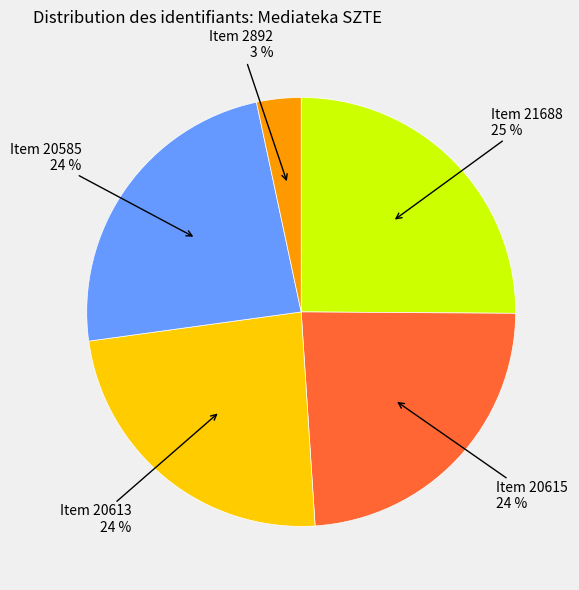

Does any single category account for the majority?

No